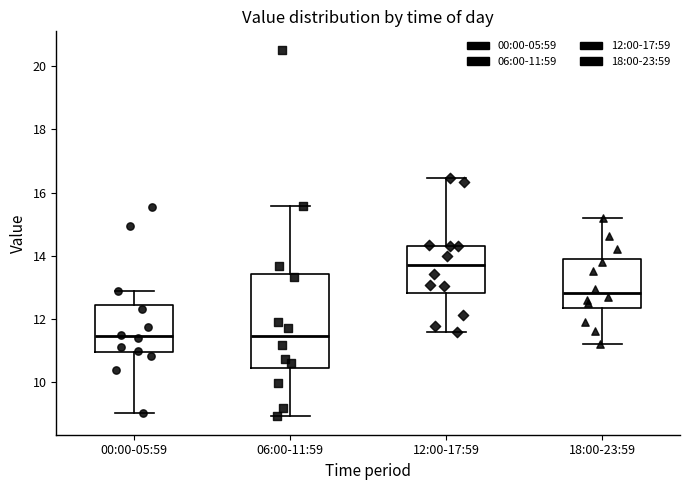

Which box has the highest median line?

12:00-17:59